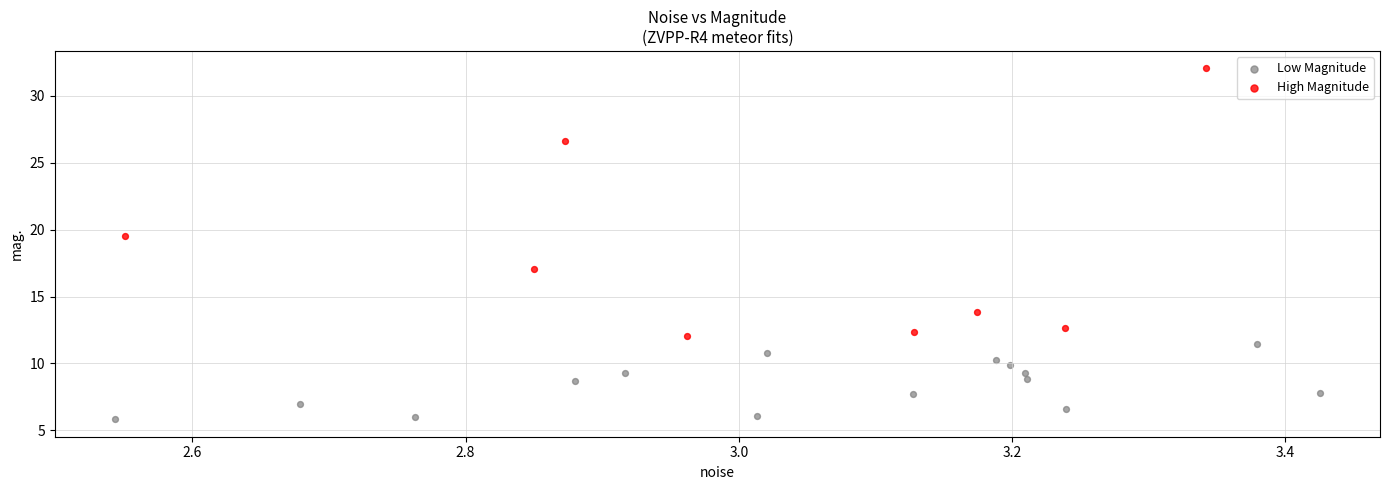

Which series contains the lowest Y value?

Low Magnitude